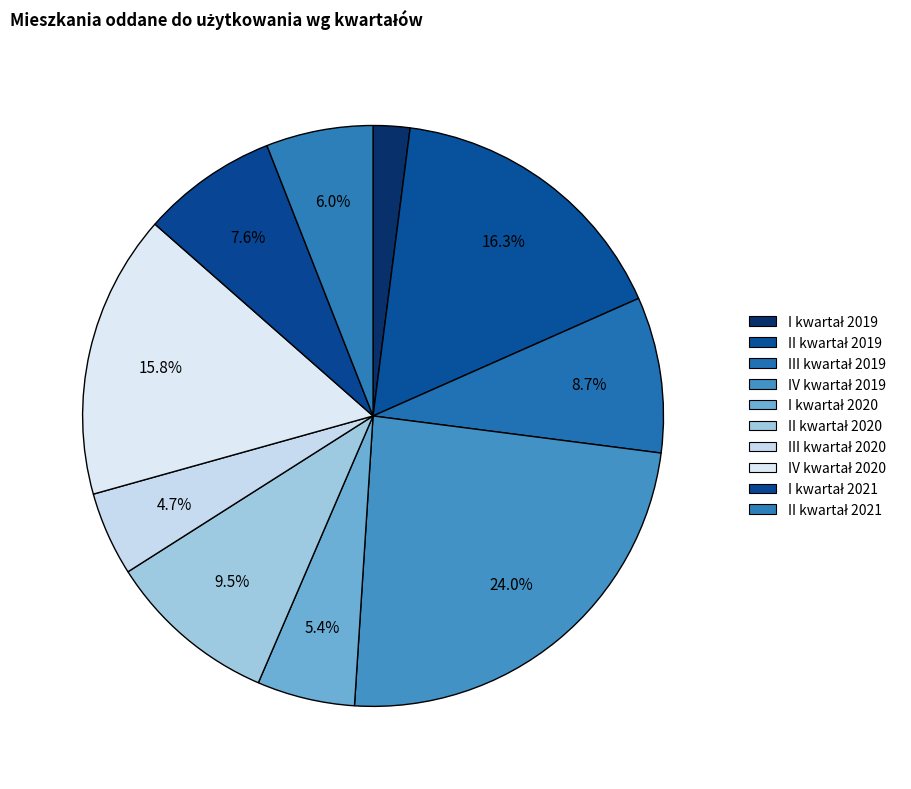

True or false: II kwartał 2021 accounts for 6% of the total.

True